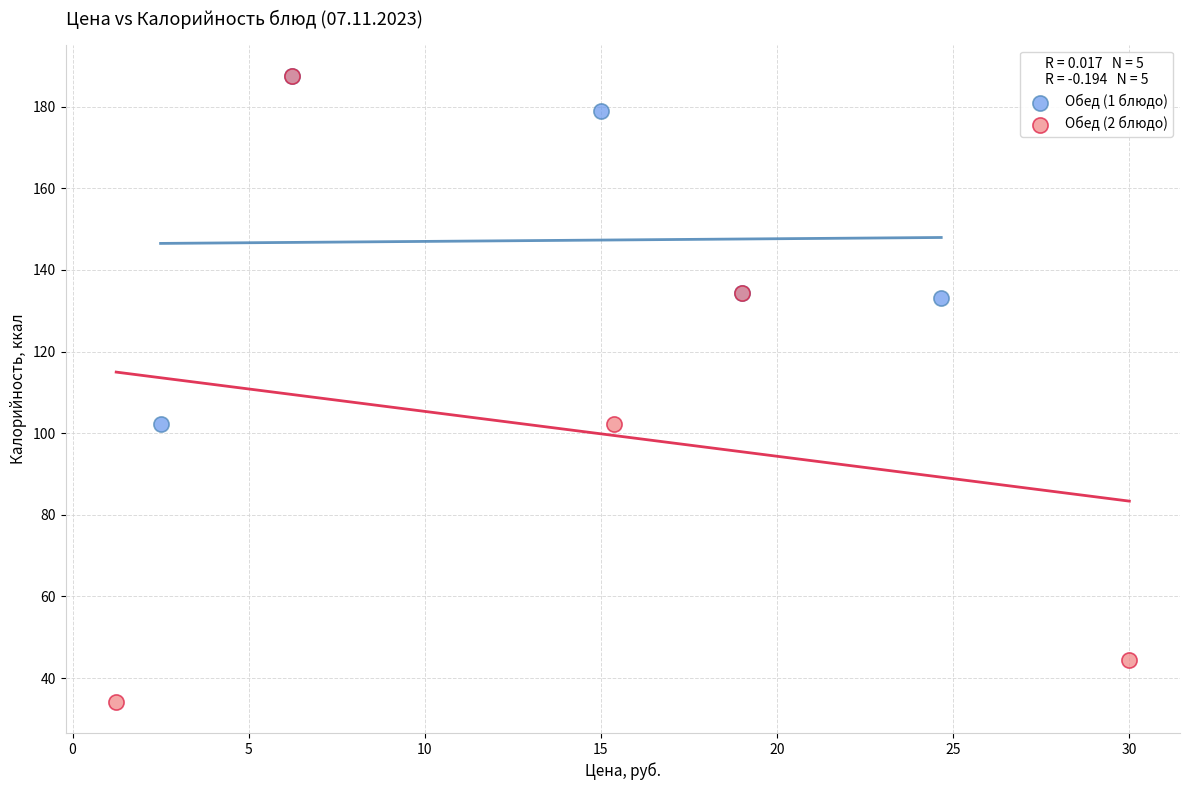

Which series reaches the minimum Y coordinate?

Обед (2 блюдо)